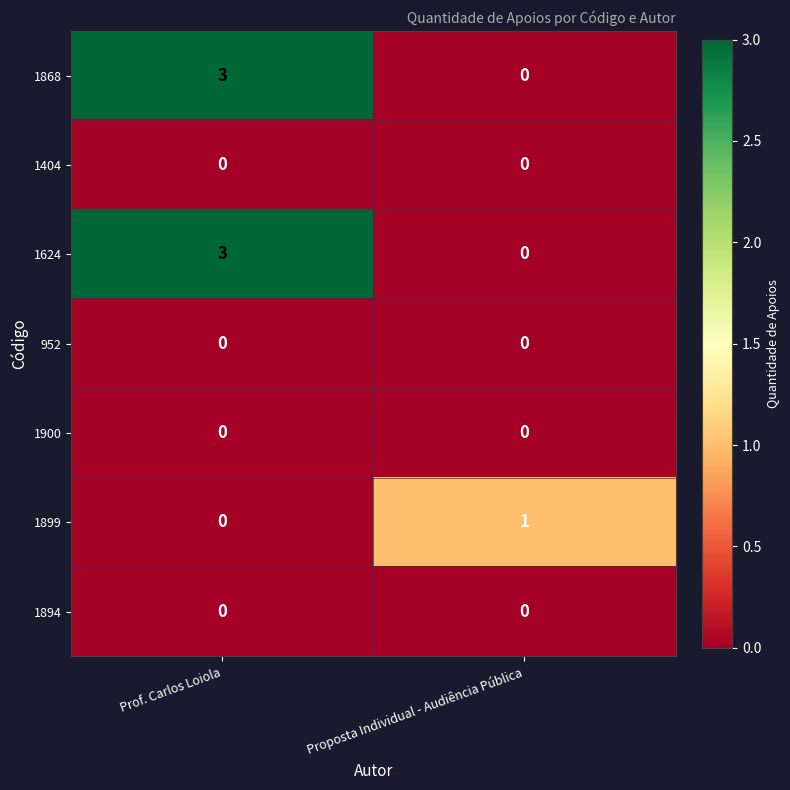

Reading right to left, list all the values displayed in this chart.

1868: Proposta Individual - Audiência Pública=0	Prof. Carlos Loiola=3
1404: Proposta Individual - Audiência Pública=0	Prof. Carlos Loiola=0
1624: Proposta Individual - Audiência Pública=0	Prof. Carlos Loiola=3
952: Proposta Individual - Audiência Pública=0	Prof. Carlos Loiola=0
1900: Proposta Individual - Audiência Pública=0	Prof. Carlos Loiola=0
1899: Proposta Individual - Audiência Pública=1	Prof. Carlos Loiola=0
1894: Proposta Individual - Audiência Pública=0	Prof. Carlos Loiola=0